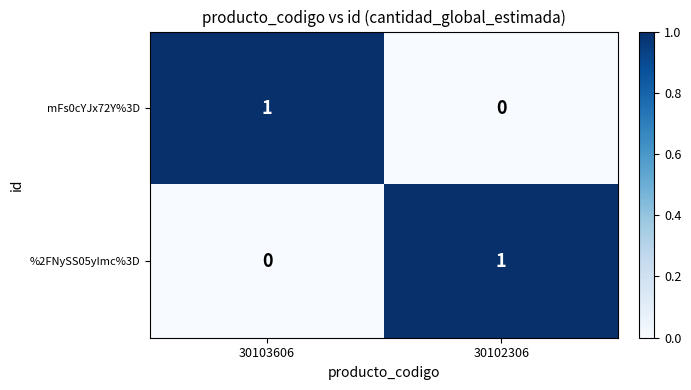

Reading right to left, list all the values displayed in this chart.

mFs0cYJx72Y%3D: 30102306=0	30103606=1
%2FNySS05yImc%3D: 30102306=1	30103606=0